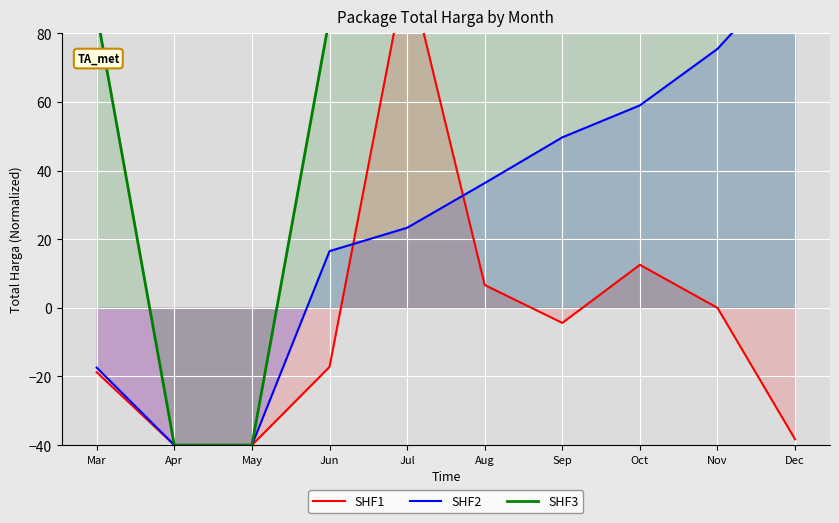

How many interior local valleys does the SHF1 series have?

1